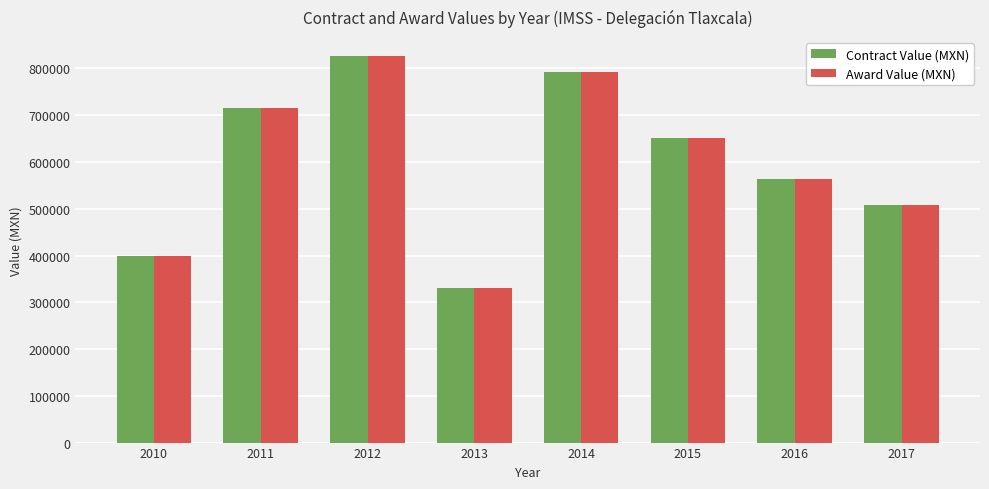

What is the maximum value shown in the chart?

826000.0